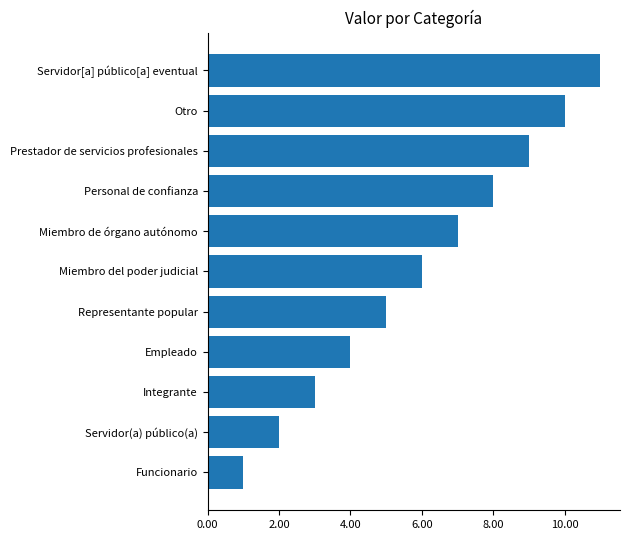

How many bars are there in total?

11